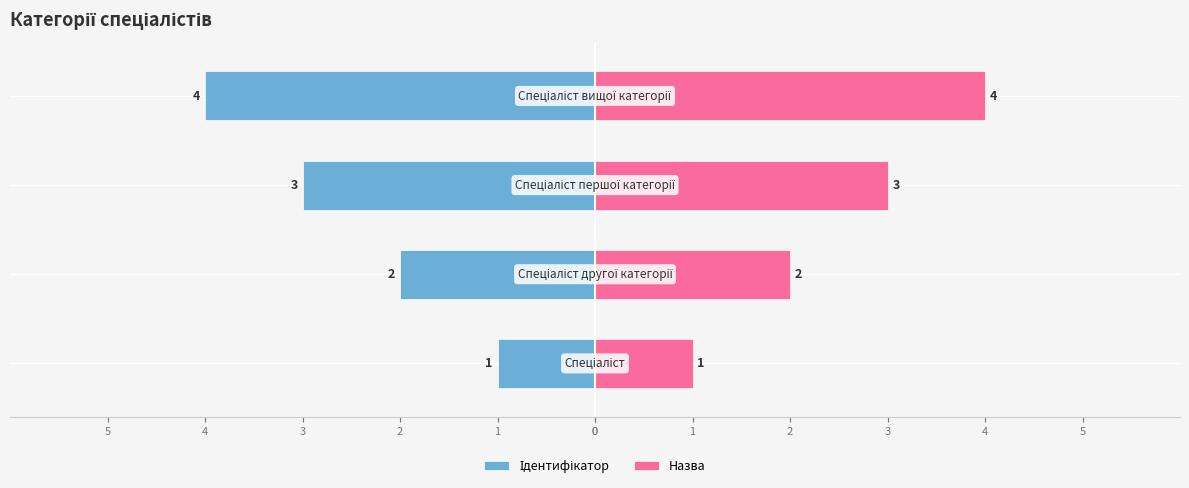

How many data points in Назва are above 3?

1